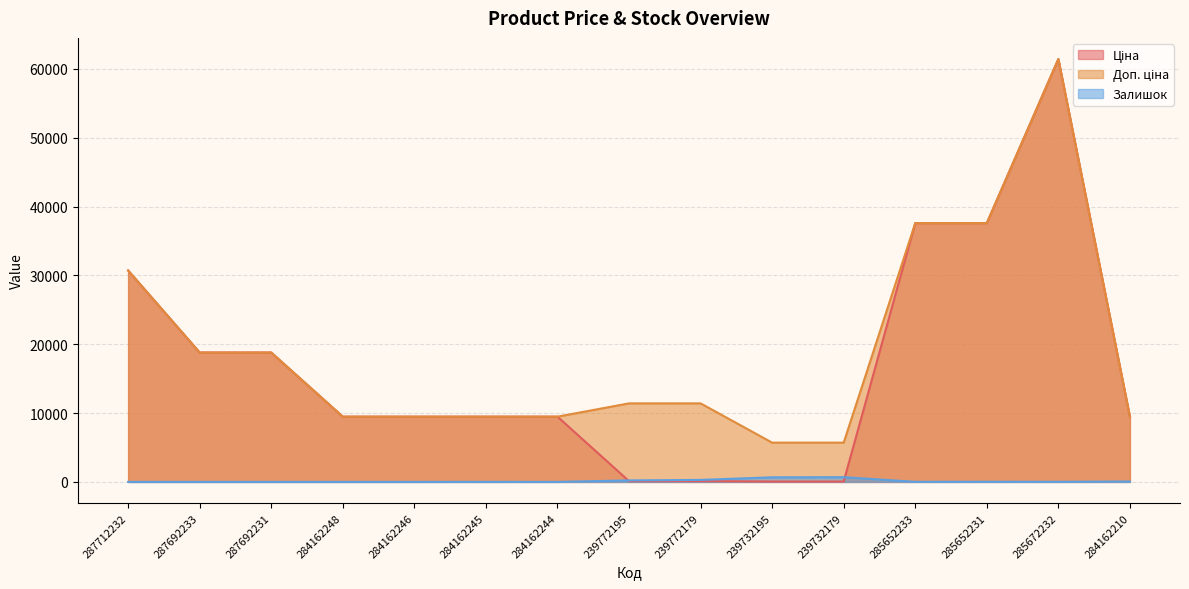

Rank the series at 284162244 from highest to lowest value.

Ціна, Доп. ціна, Залишок